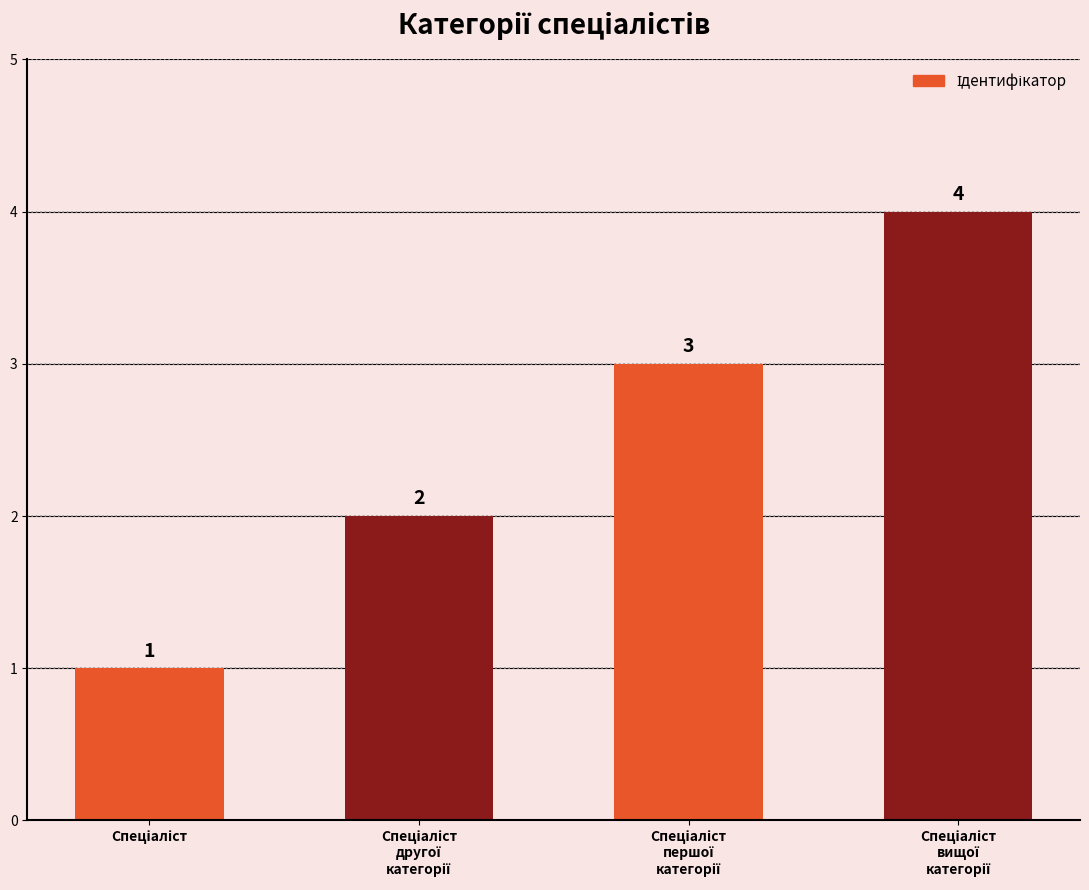

Reading left to right, transcribe all the data shown in this chart.

1	2	3	4